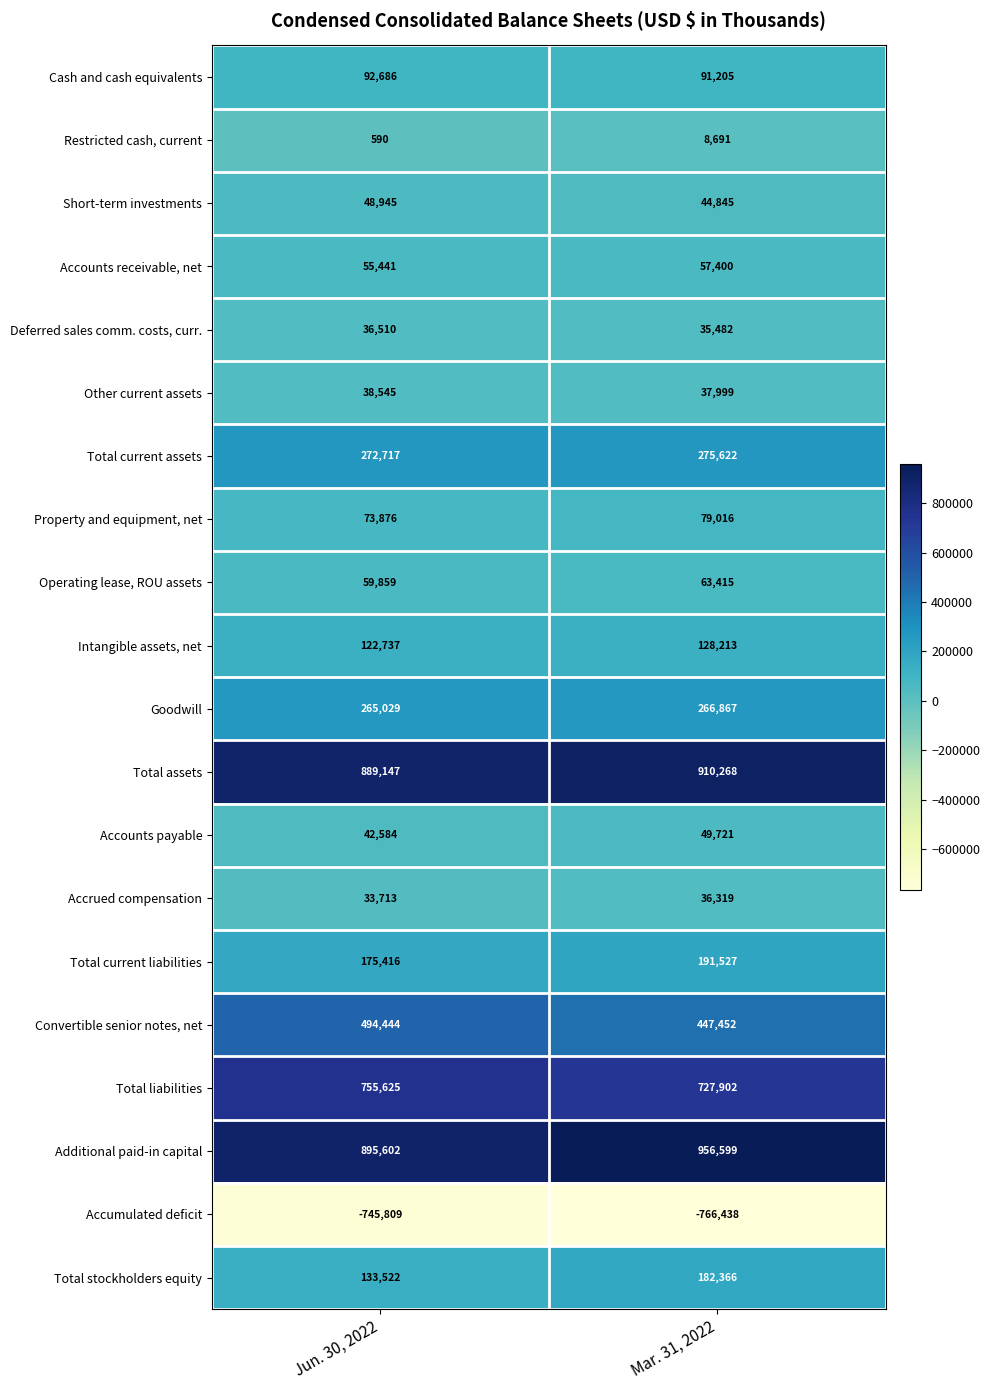

Which series changed the most between Jun. 30, 2022 and Mar. 31, 2022?

Additional paid-in capital